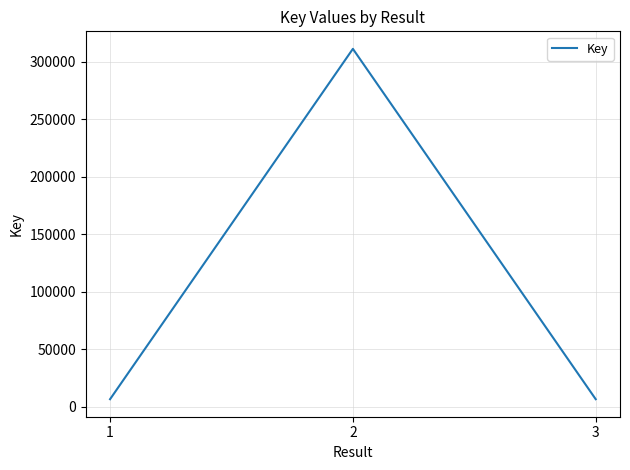

Is it true that the value at 2 is 311313?

True